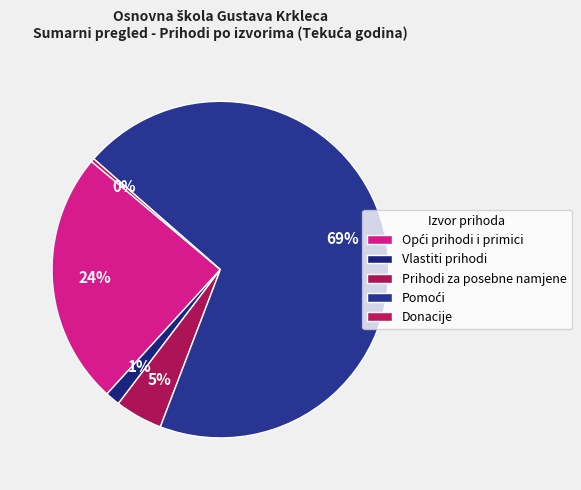

Count the number of slices in the pie.

5